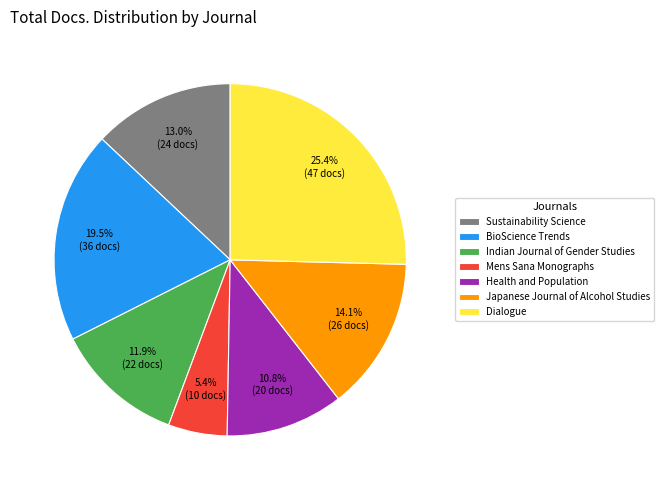

Count the number of slices in the pie.

7